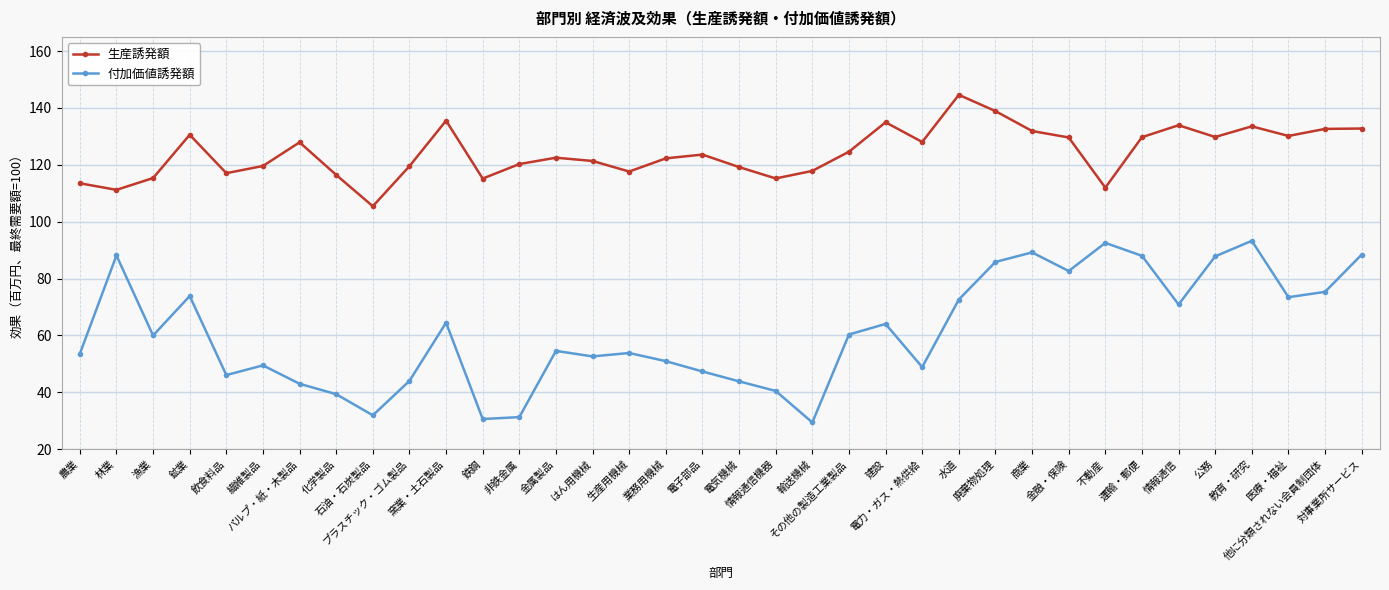

What is the difference between the highest and lowest values at はん用機械?

68.7